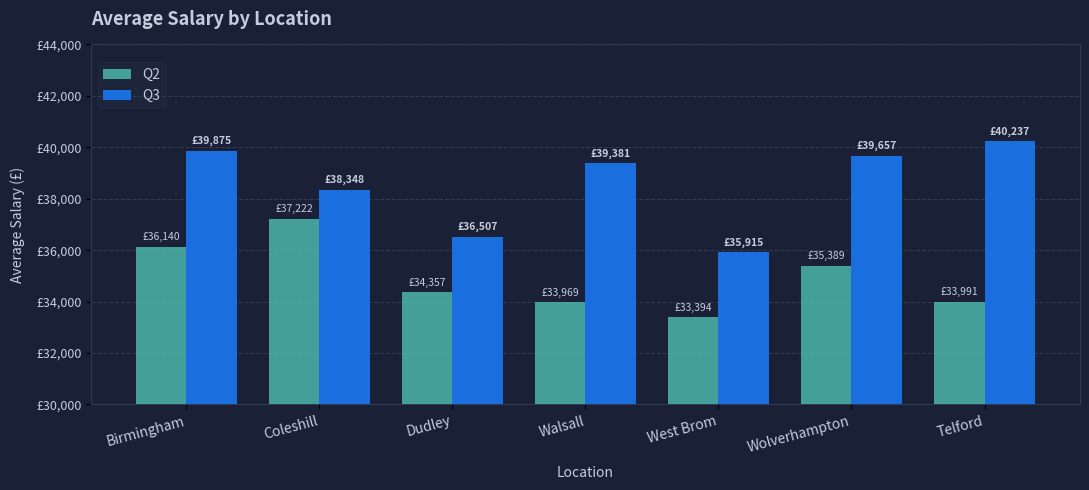

Does the chart contain any negative values?

No